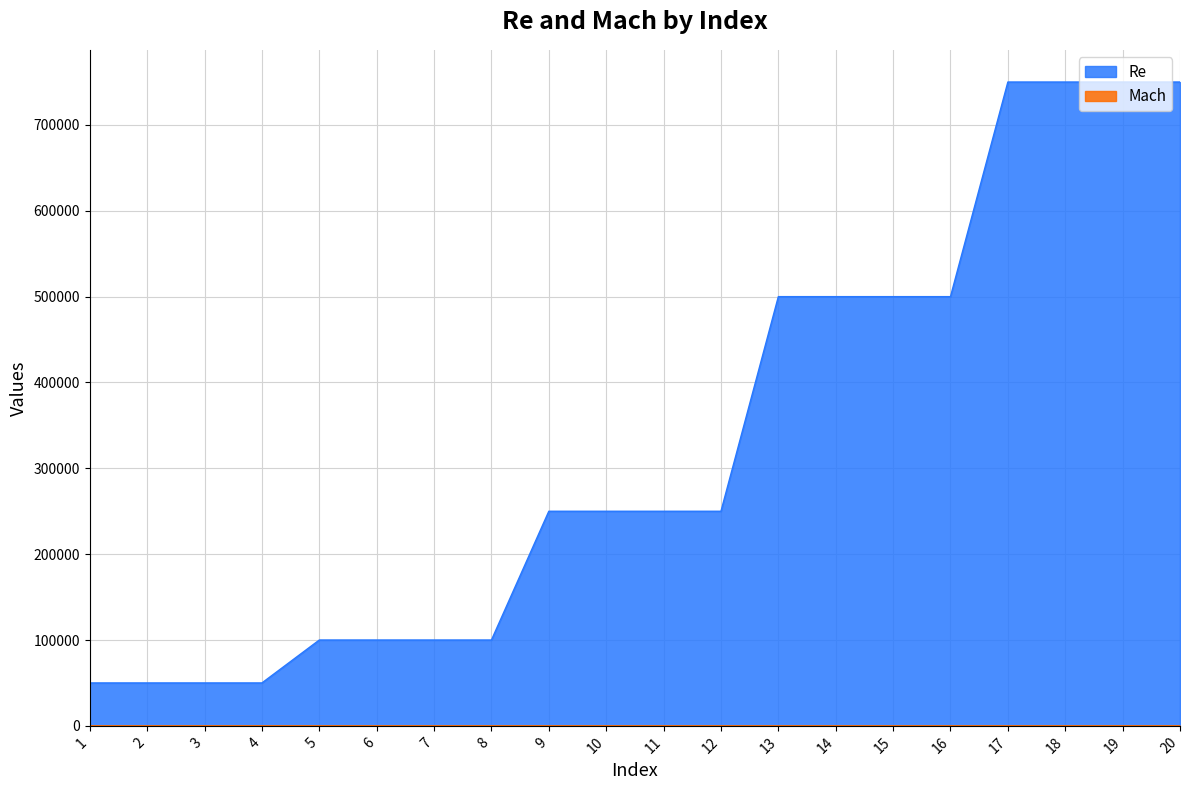

Read the Re value at 10.

250000.0